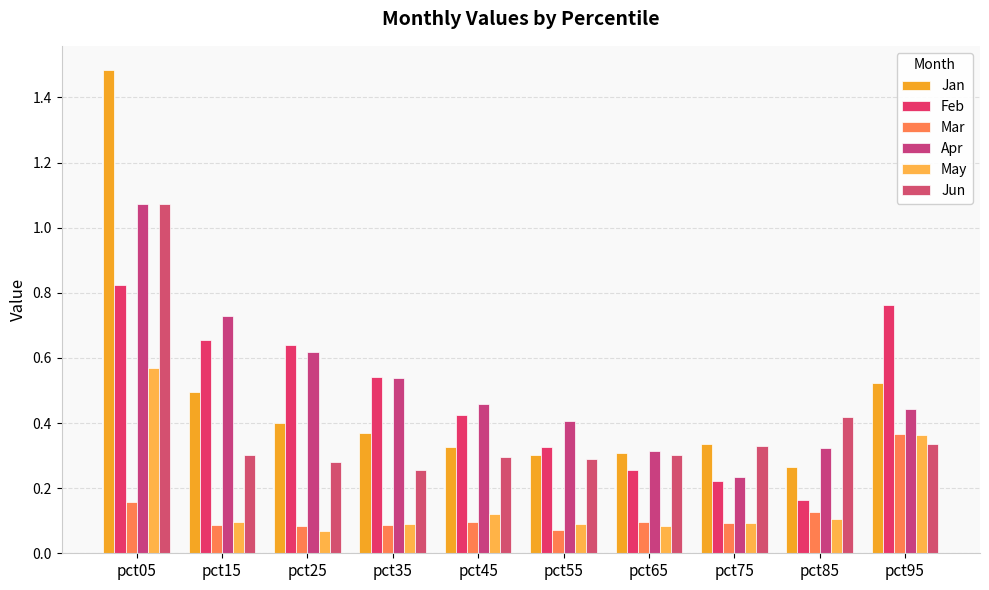

What value does the Feb series have at pct45?

0.4